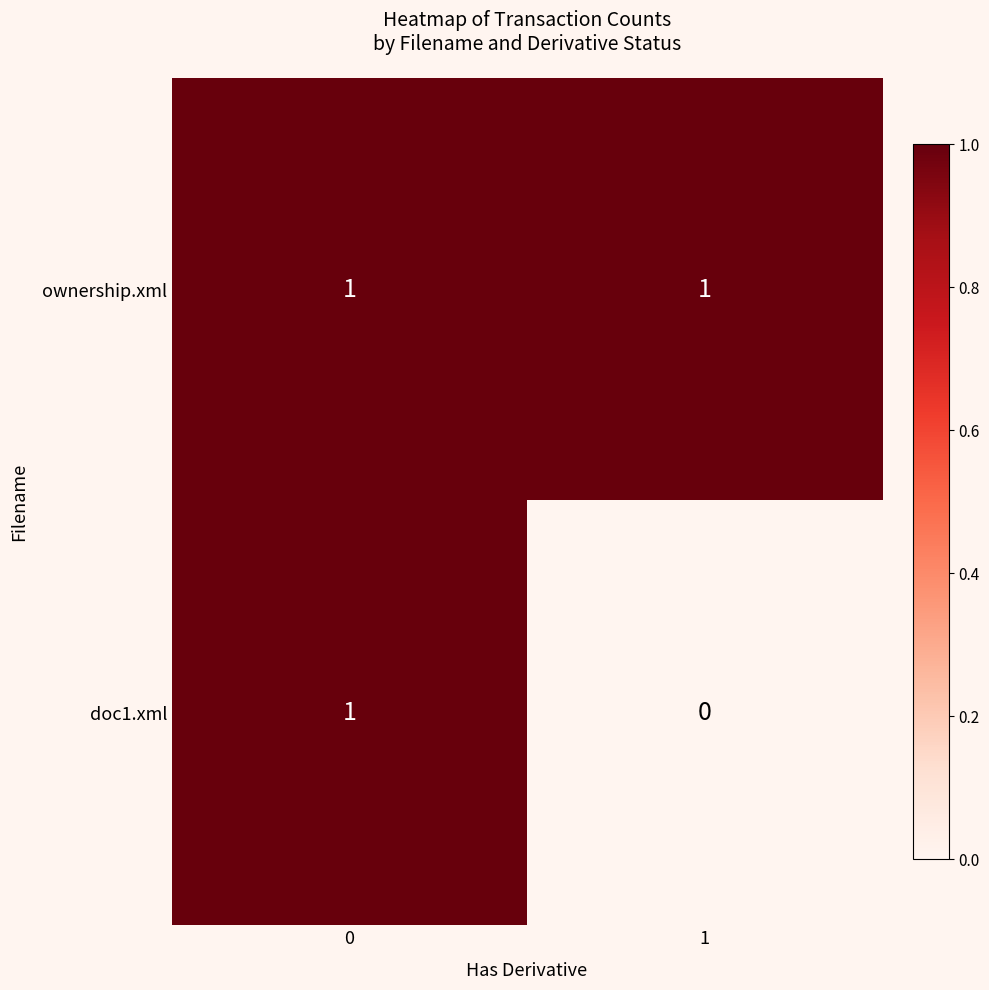

Reading left to right, extract all data points from this chart.

ownership.xml: 0=1	1=1
doc1.xml: 0=1	1=0